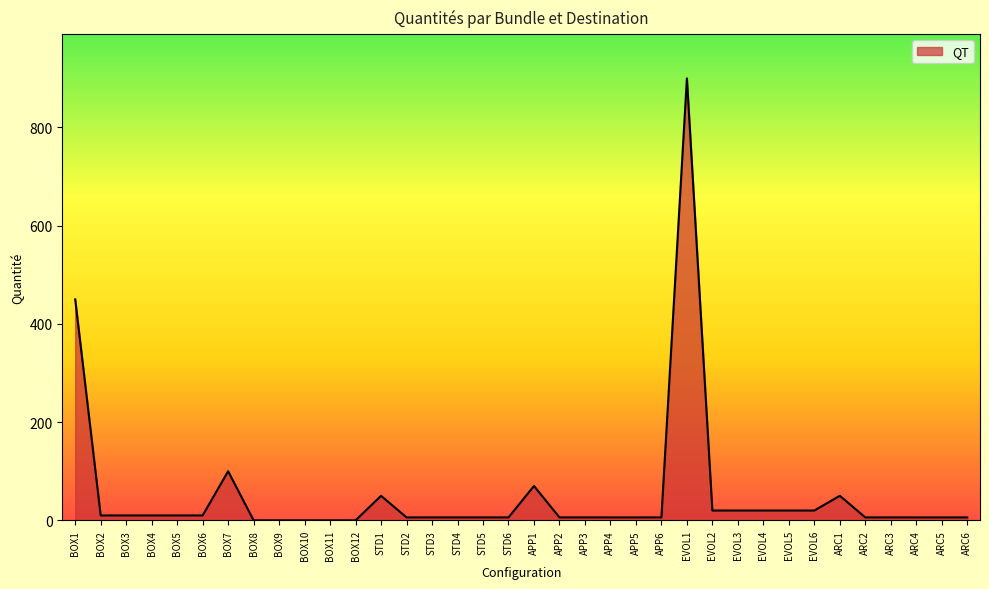

Between BOX2 and EVOL6, which is larger?

EVOL6